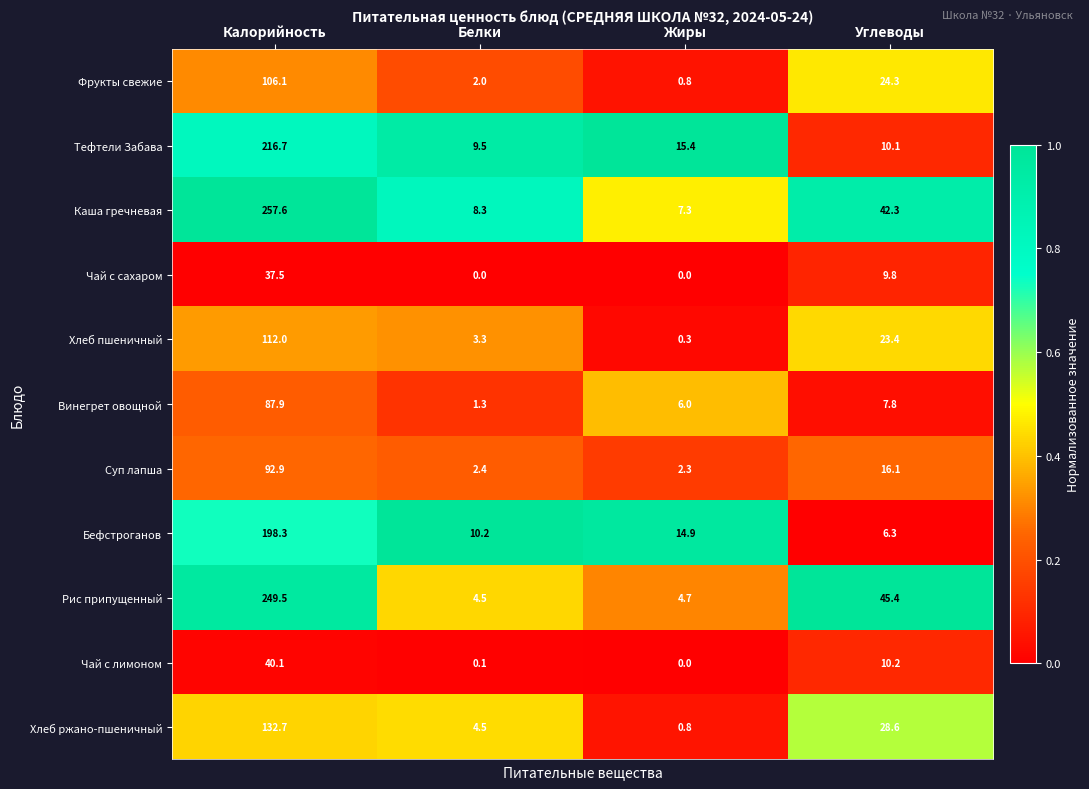

True or false: Хлеб пшеничный has a value of 23.4 at Углеводы.

True